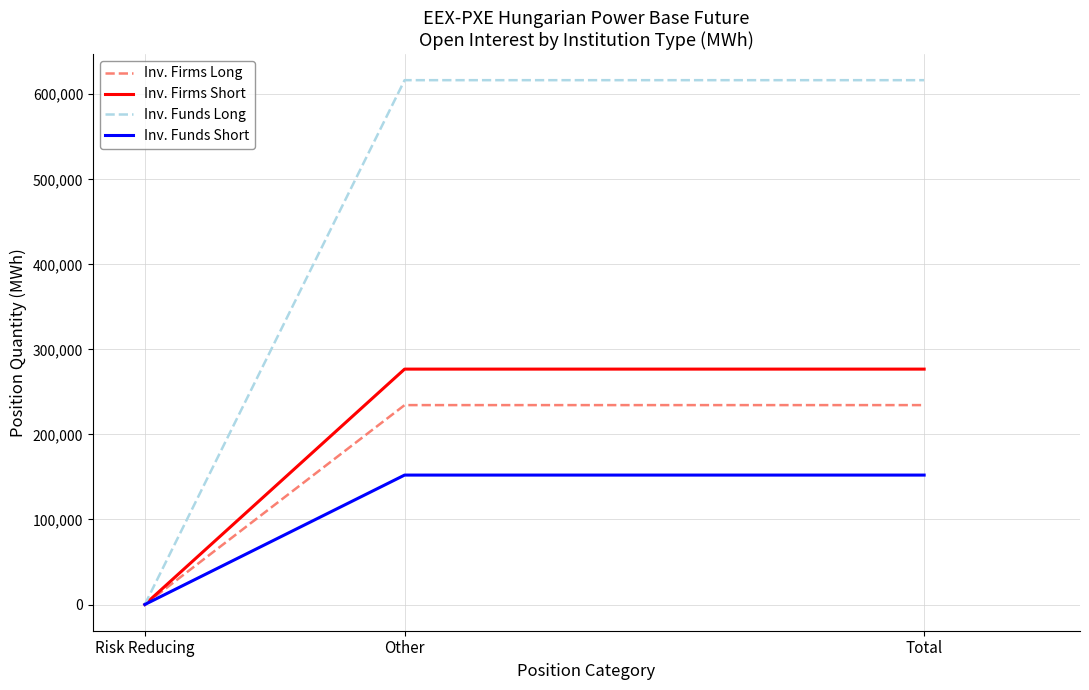

At Total, list the series in order from largest to smallest.

Inv. Funds Long, Inv. Firms Short, Inv. Firms Long, Inv. Funds Short